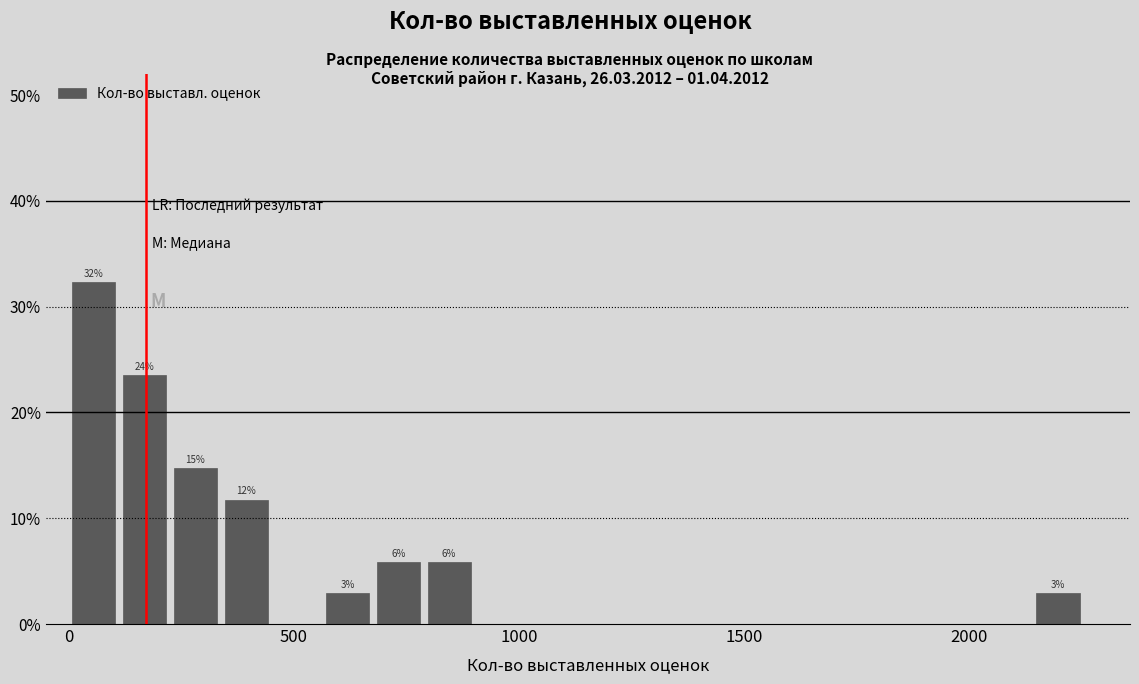

Around what value on the x-axis is the tallest bar? Give the approximate position of its centre, as read against the axis.

50